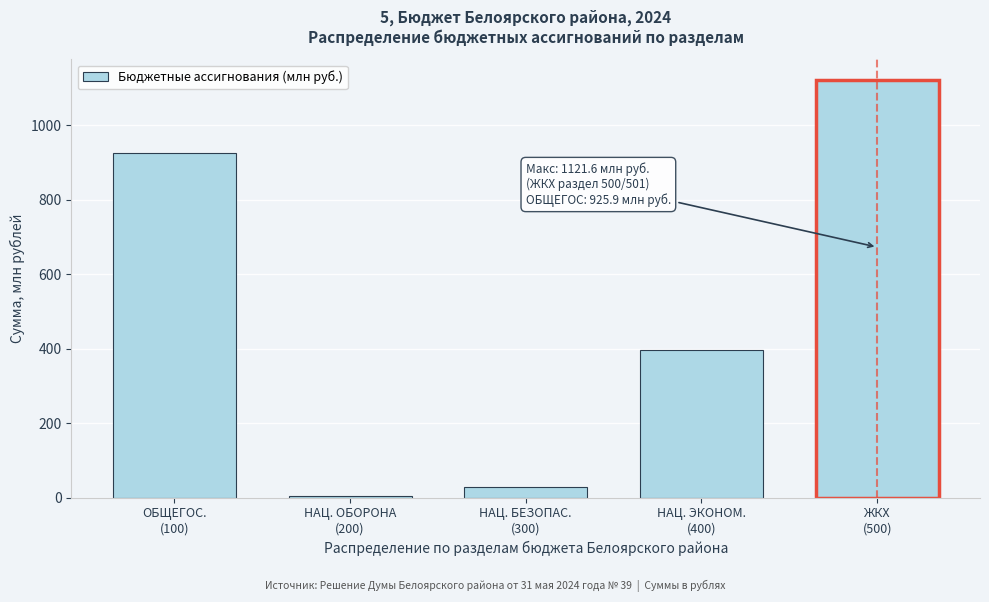

Reading left to right, transcribe all the data shown in this chart.

925.9	4.0	28.8	395.3	1121.6